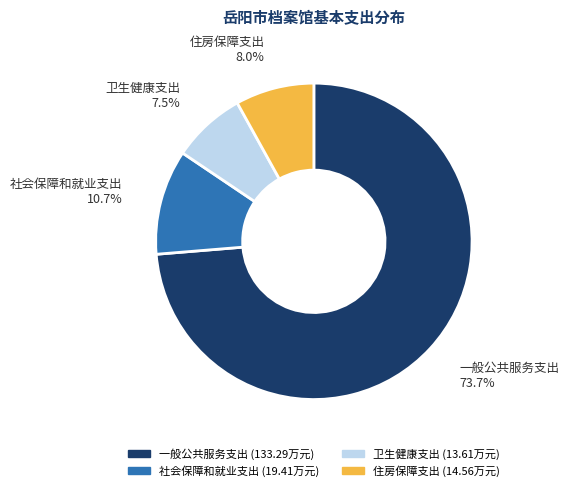

What is the largest slice in the pie chart?

一般公共服务支出